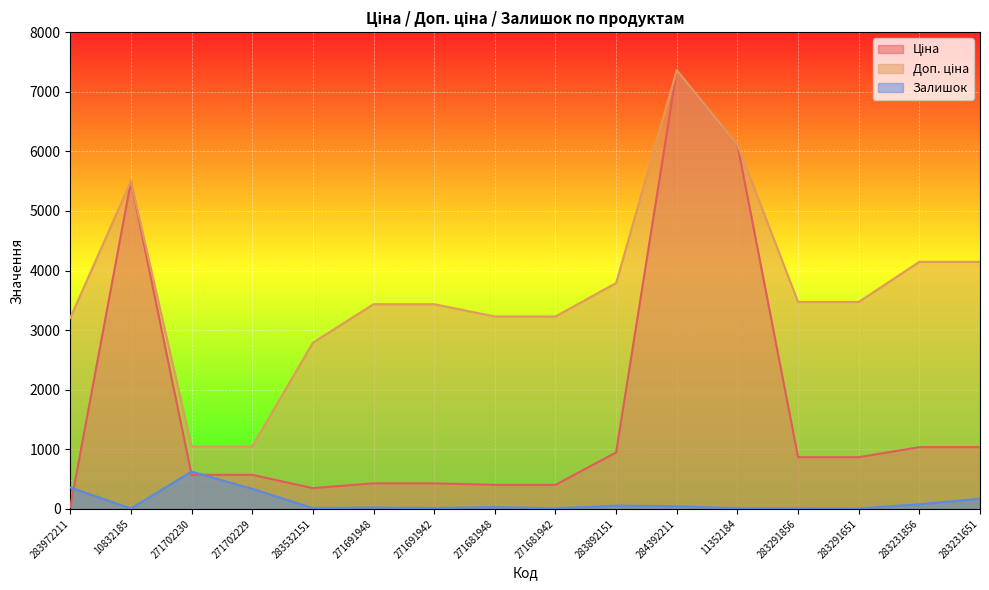

Where is the first local maximum for Доп. ціна?

10832185